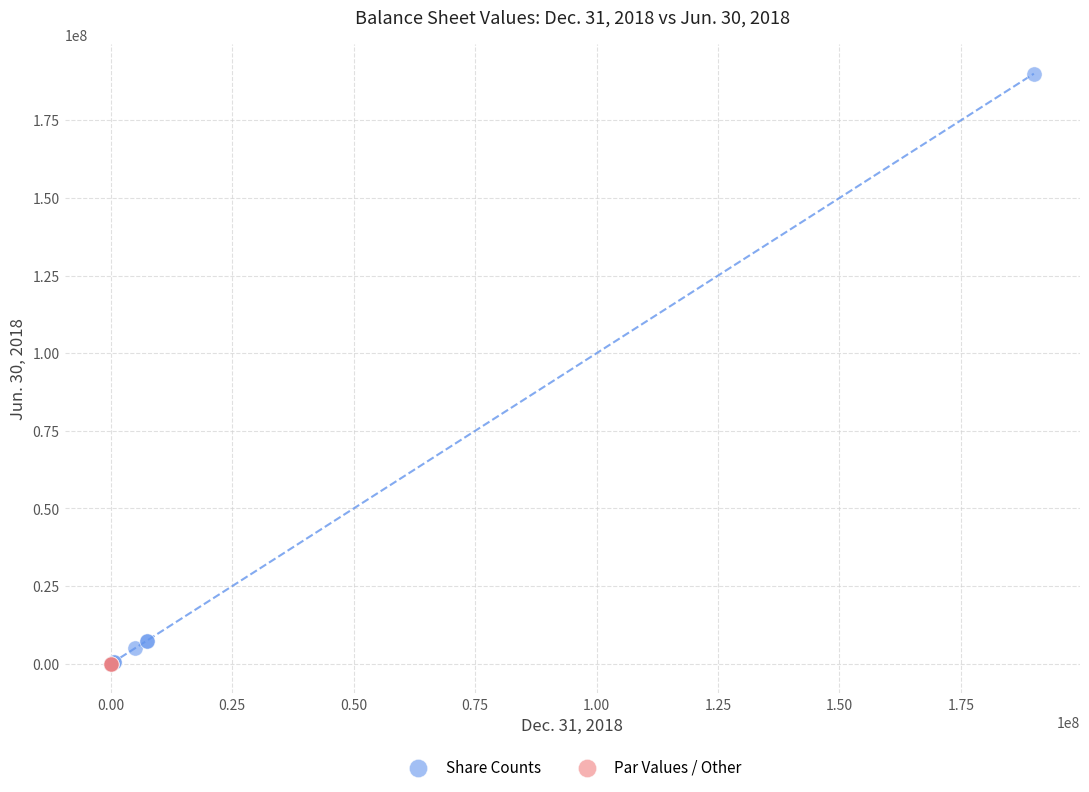

Which series has the widest spread of Y values?

Share Counts